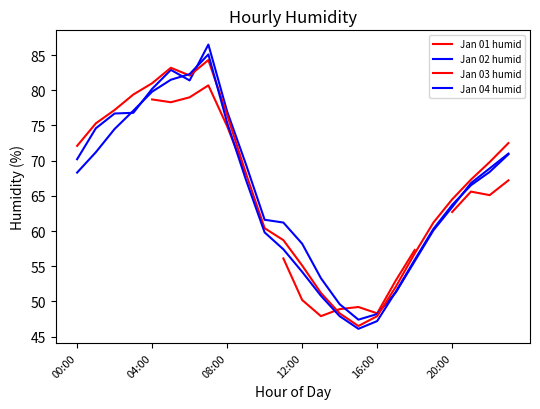

How many times do Jan 01 humid and Jan 03 humid cross each other?

1